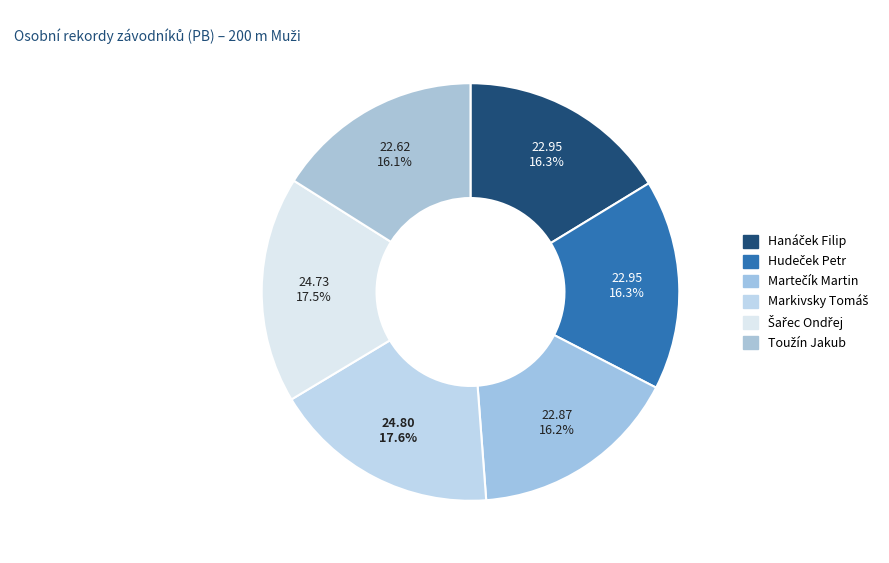

To the nearest percent, what percentage of the pie is Martečík Martin?

16%